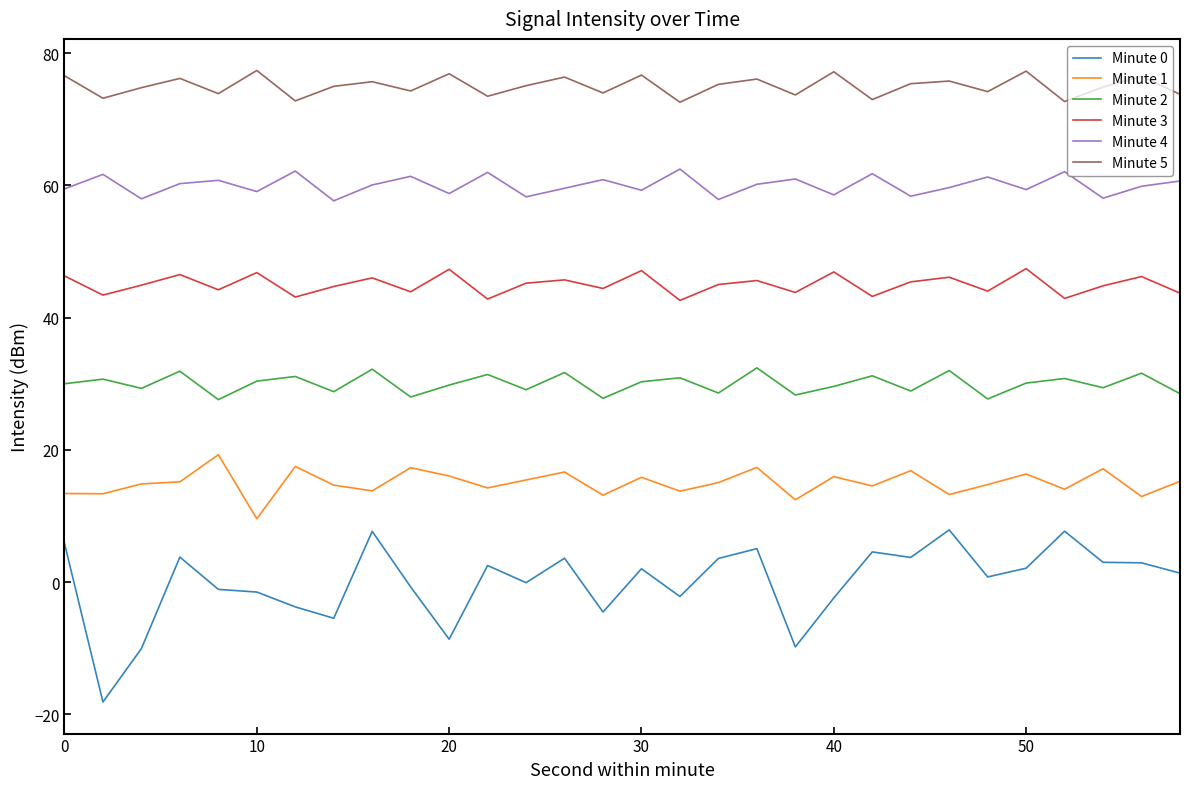

In Minute 1, how many points are higher than both neighbors (excluding endpoints)?

10